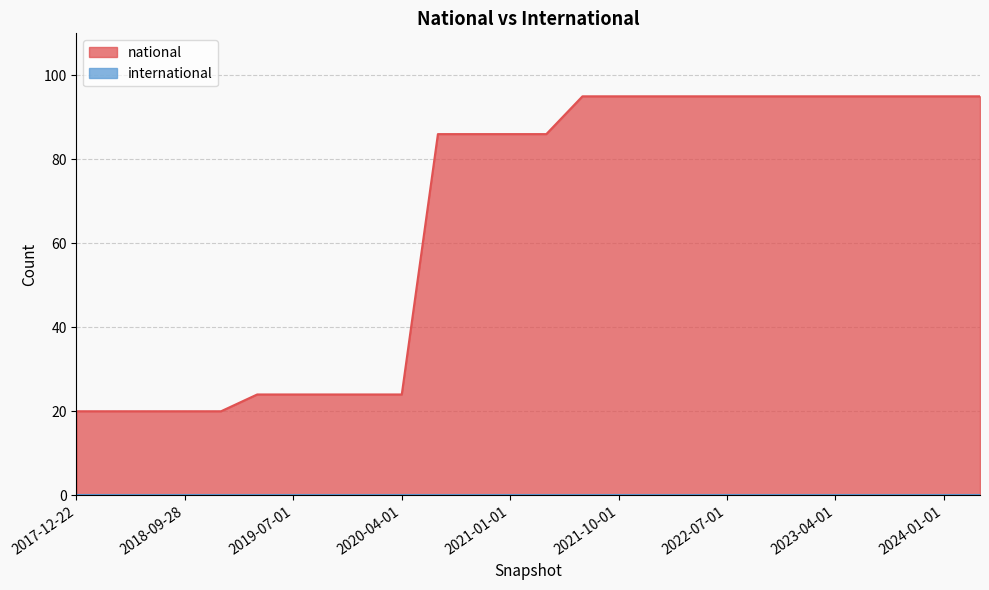

Reading left to right, list all the values displayed in this chart.

20	20	20	20	20	24	24	24	24	24	86	86	86	86	95	95	95	95	95	95	95	95	95	95	95	95